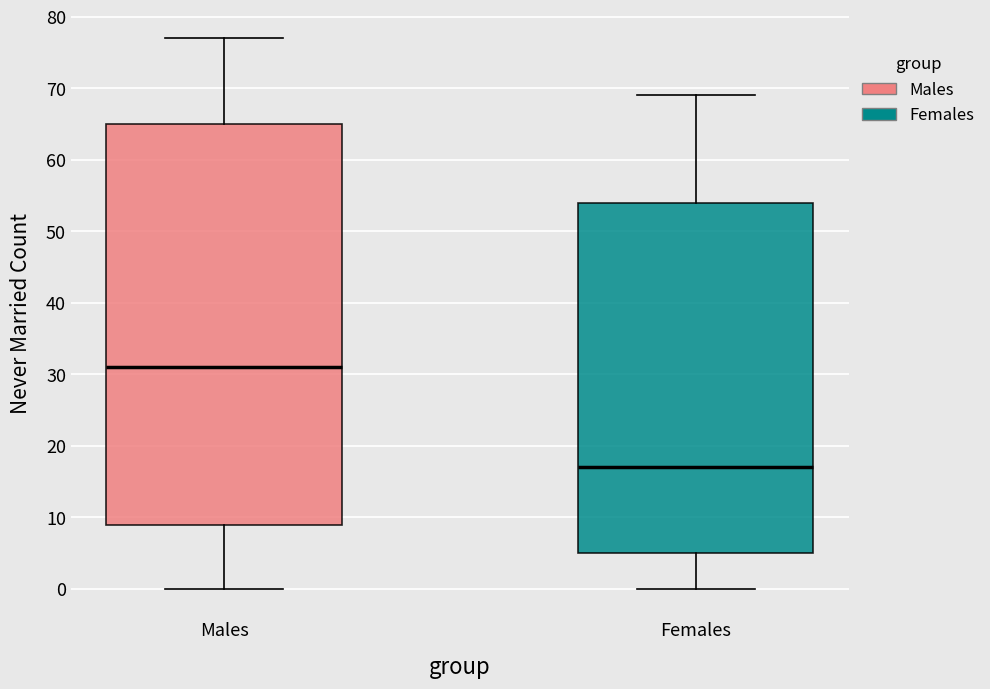

Reading left to right, transcribe this box plot: for each box, give where its median line is, the range the box spans, and where its two whiskers end, as read against the y-axis. The values are not printed on the chart, so give them approximately, as read against the axis.

Males: median 31, box 9 to 65, whiskers 0 to 77
Females: median 17, box 5 to 54, whiskers 0 to 69